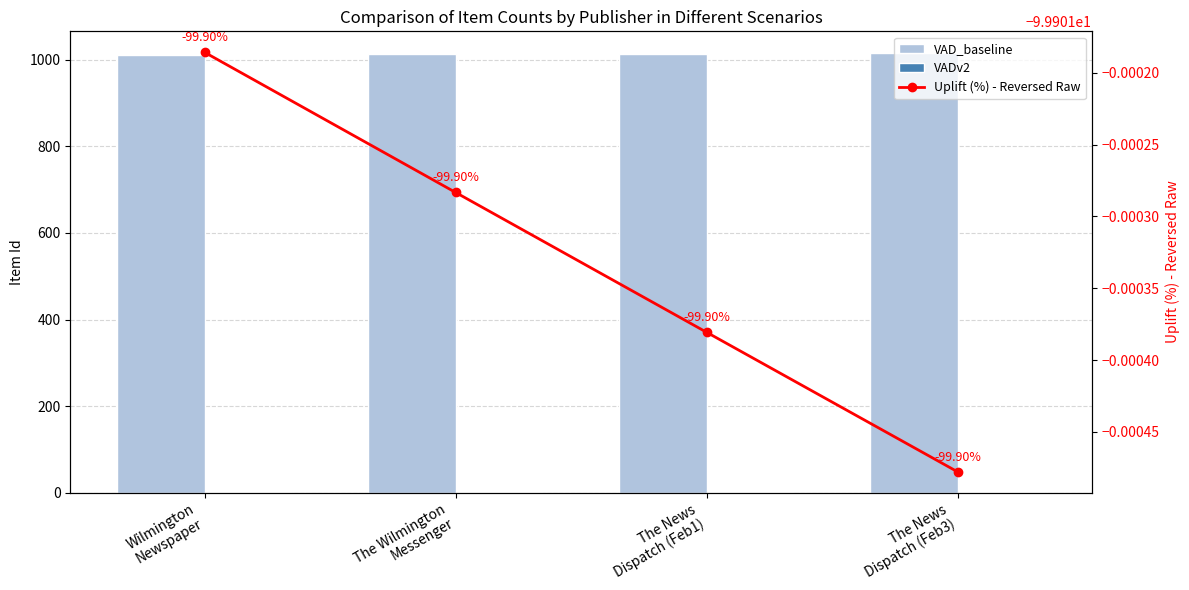

What is the total value across all series at The News
Dispatch (Feb1)?

915.1